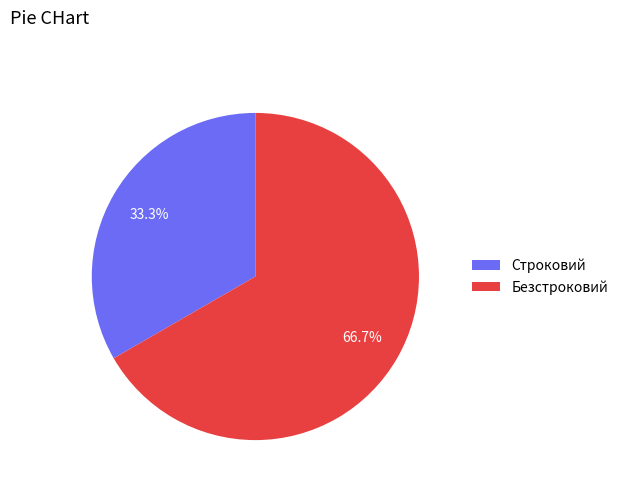

Count the number of slices in the pie.

2